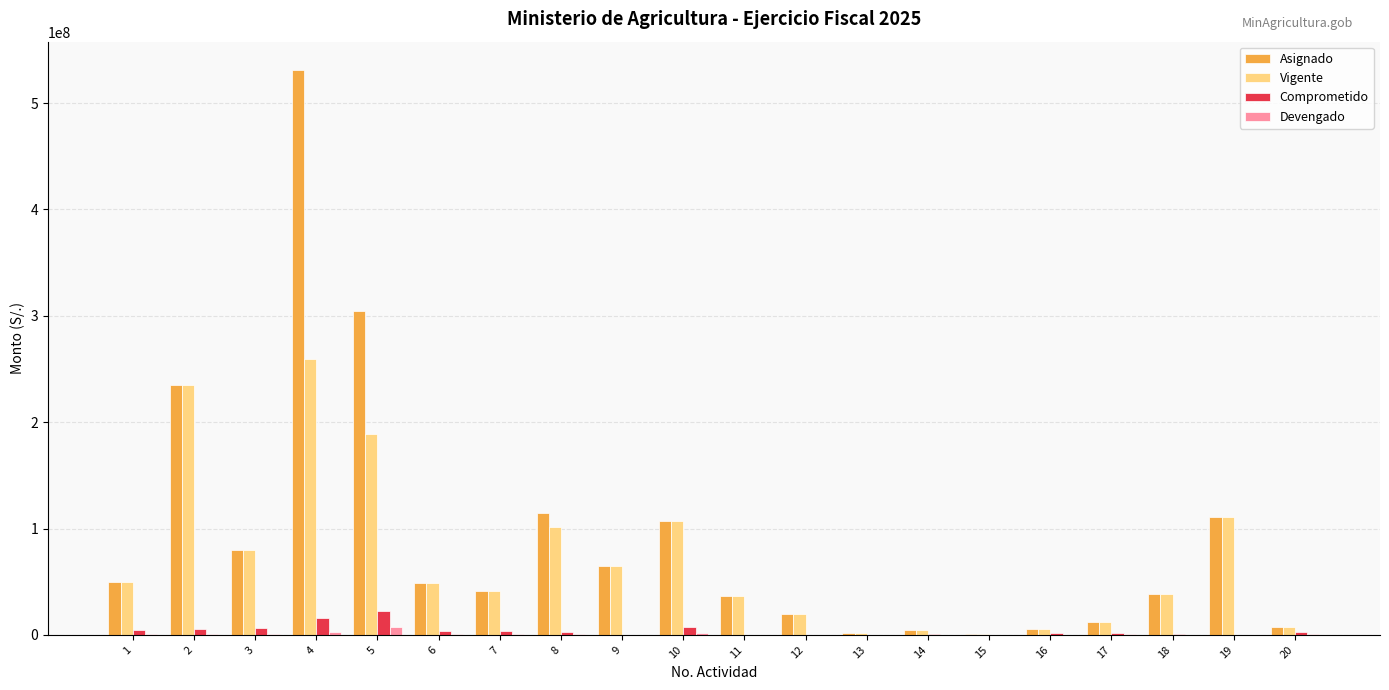

The Vigente series shows 7251908.0 at 20. True or false?

True